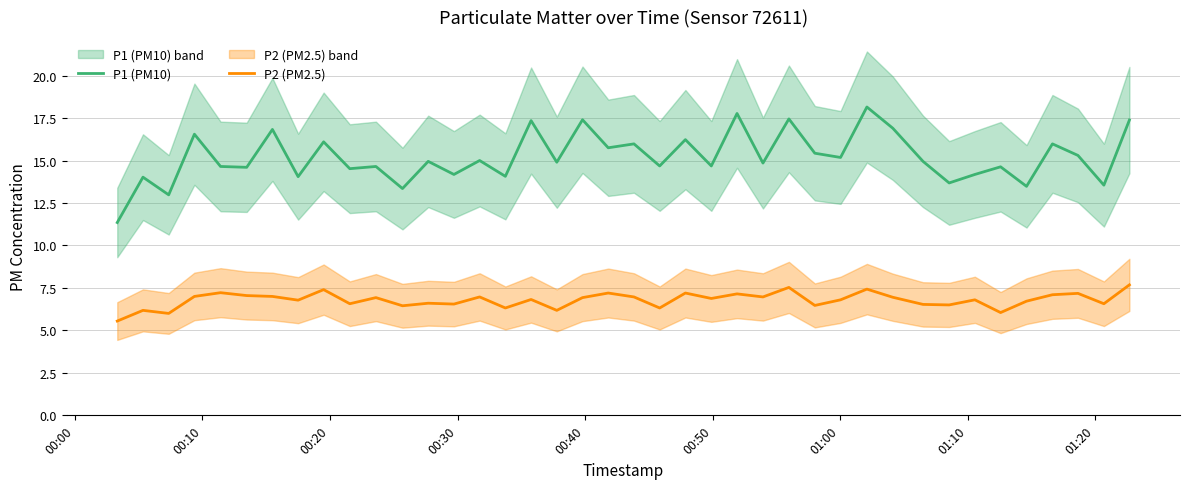

Reading left to right, list all the values displayed in this chart.

P1 (PM10): 11.3	14.0	13.0	16.6	14.7	14.6	16.8	14.1	16.1	14.5	14.7	13.3	14.9	14.2	15.0	14.1	17.4	14.9	17.4	15.8	16.0	14.7	16.2	14.7	17.8	14.8	17.4	15.4	15.2	18.1	16.9	14.9	13.7	14.2	14.6	13.5	16.0	15.3	13.6	17.4
P2 (PM2.5): 5.5	6.2	6.0	7.0	7.2	7.0	7.0	6.8	7.4	6.6	6.9	6.5	6.6	6.5	7.0	6.3	6.8	6.2	6.9	7.2	7.0	6.3	7.2	6.9	7.2	7.0	7.5	6.5	6.8	7.4	7.0	6.5	6.5	6.8	6.0	6.7	7.1	7.2	6.6	7.7